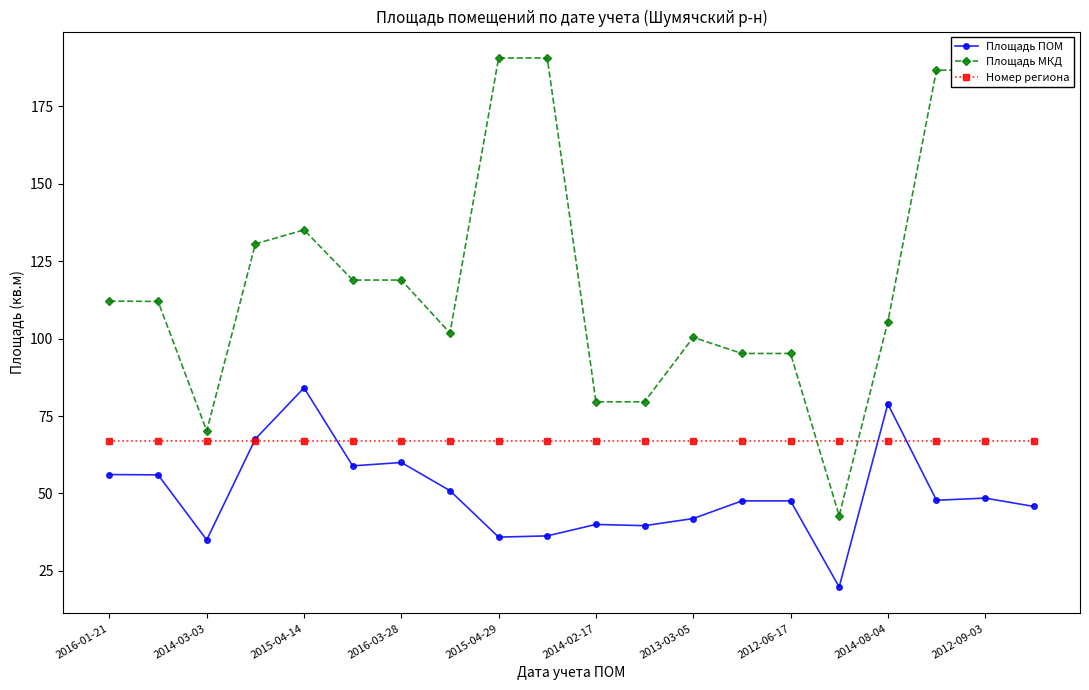

How many series are shown in this chart?

3